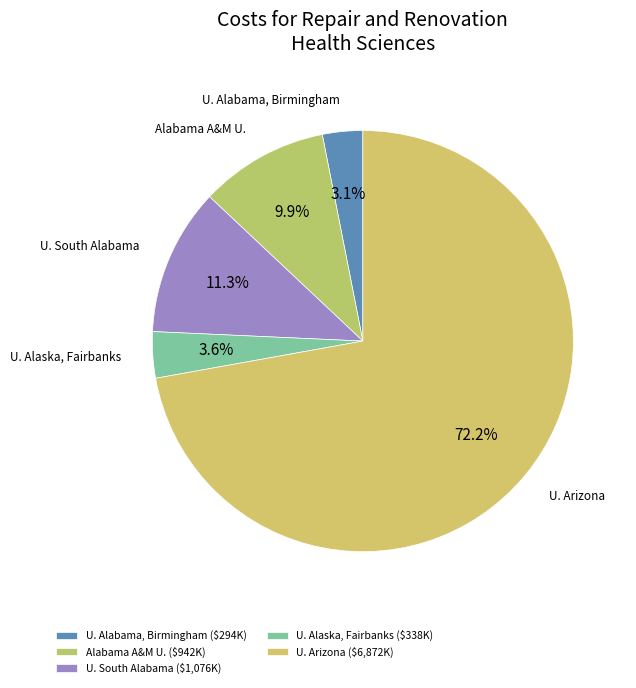

Which has a higher value, U. Arizona or U. South Alabama?

U. Arizona